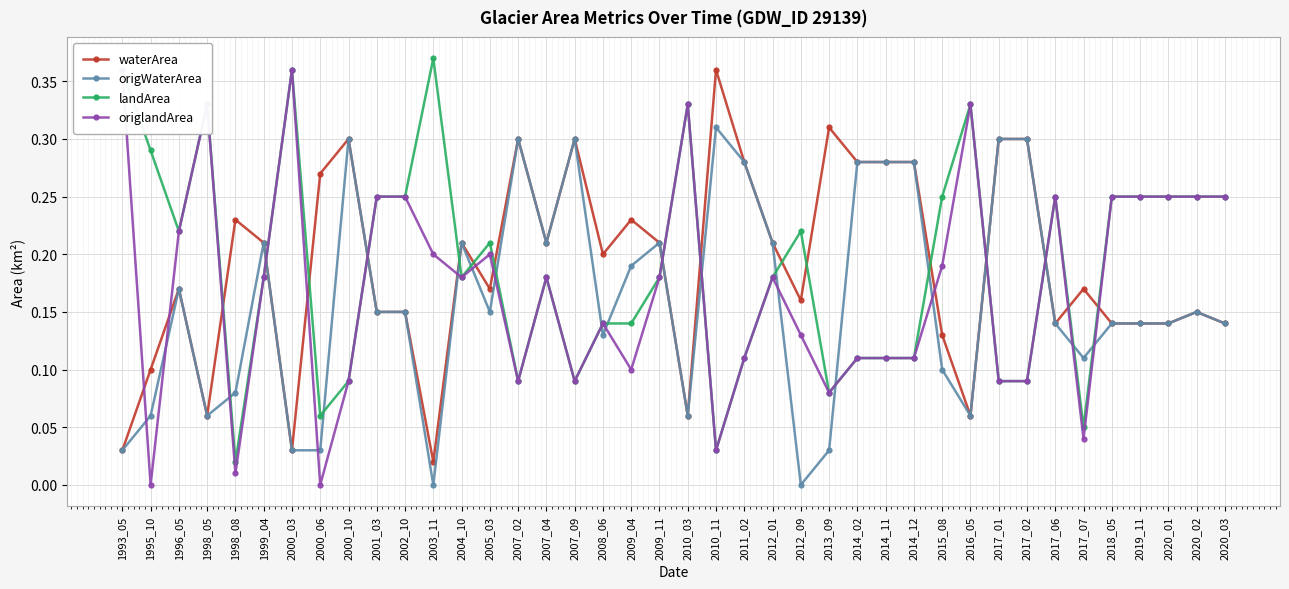

At 2009_11, list the series in order from smallest to largest.

landArea, origlandArea, waterArea, origWaterArea